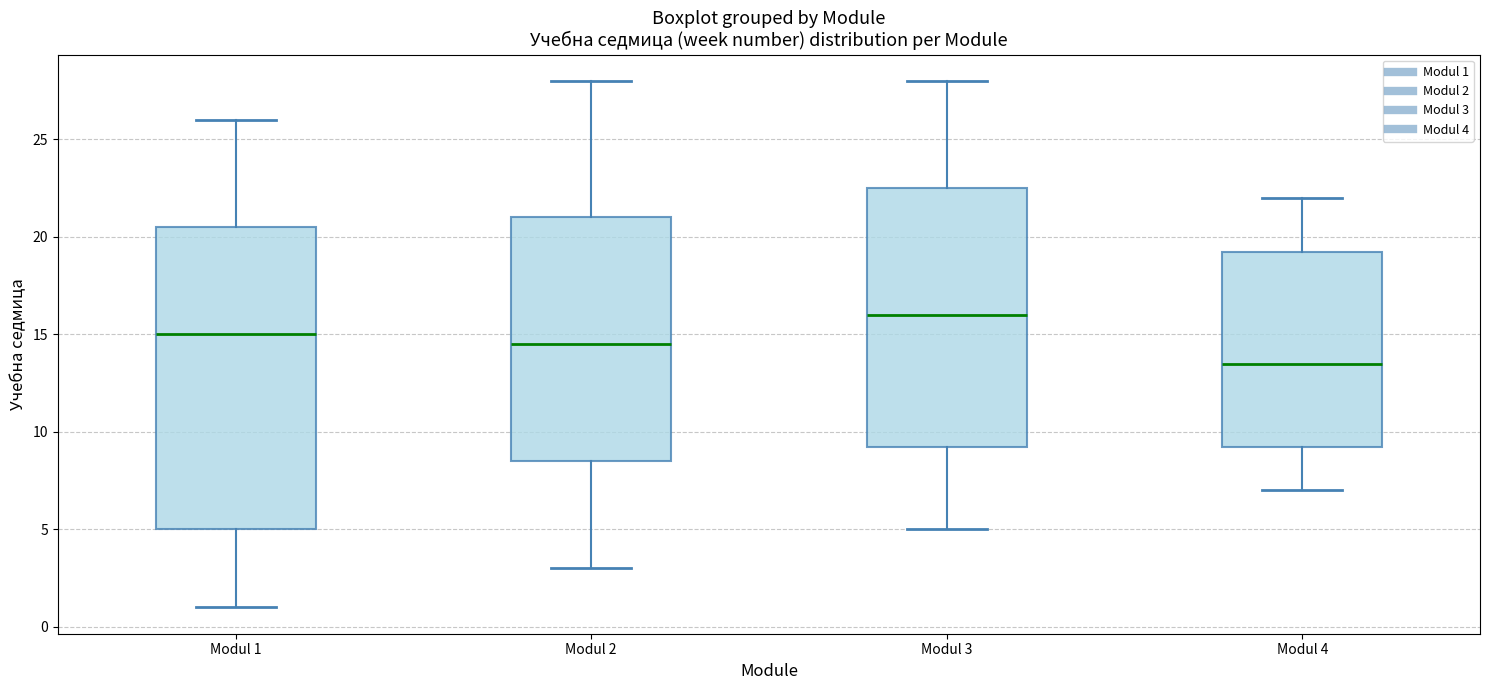

Reading left to right, read every box against the y-axis: the position of its median line, the range the box covers, and the ends of its whiskers. The values are not printed on the chart, so give them approximately, as read against the axis.

Modul 1: median 15.0, box 5.0 to 20.5, whiskers 1.0 to 26.0
Modul 2: median 14.5, box 8.5 to 21.0, whiskers 3.0 to 28.0
Modul 3: median 16.0, box 9.5 to 22.5, whiskers 5.0 to 28.0
Modul 4: median 13.5, box 9.5 to 19.5, whiskers 7.0 to 22.0